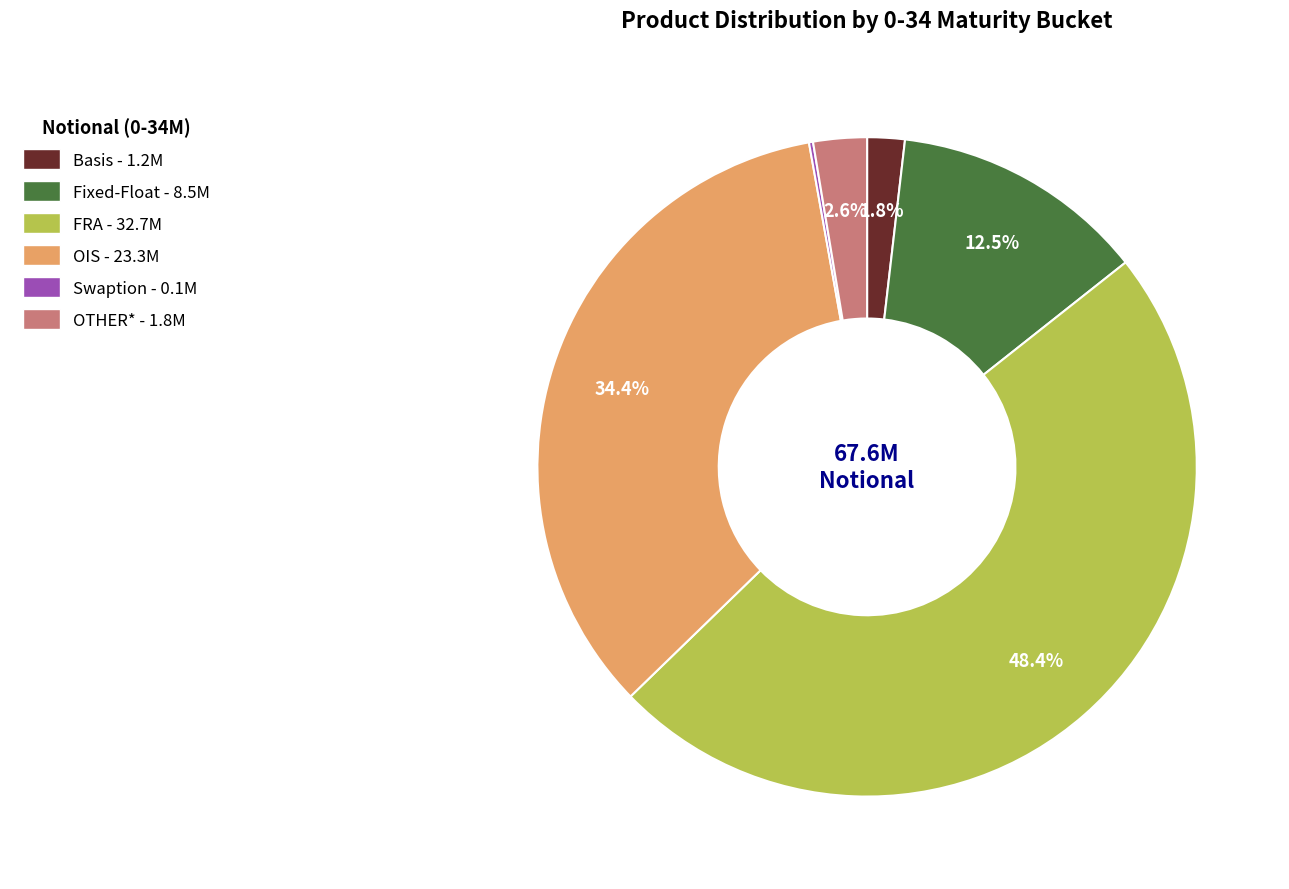

Is there any slice that represents more than half of the pie?

No